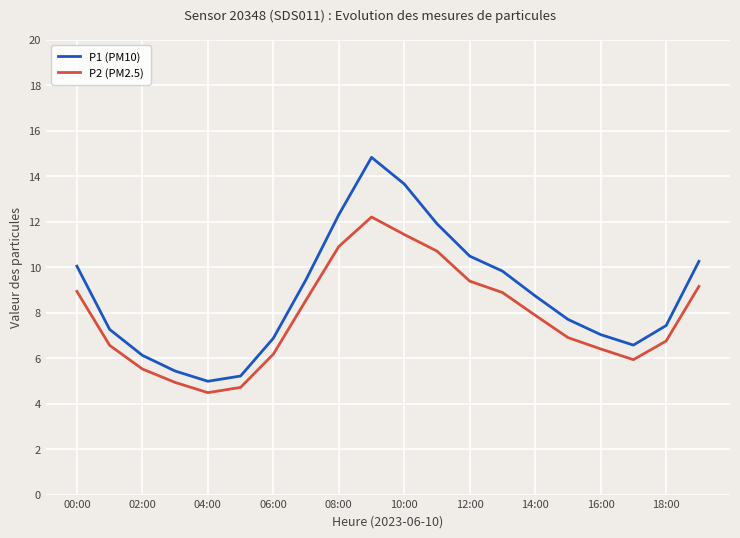

List the series in order of their peak value, highest first.

P1 (PM10), P2 (PM2.5)